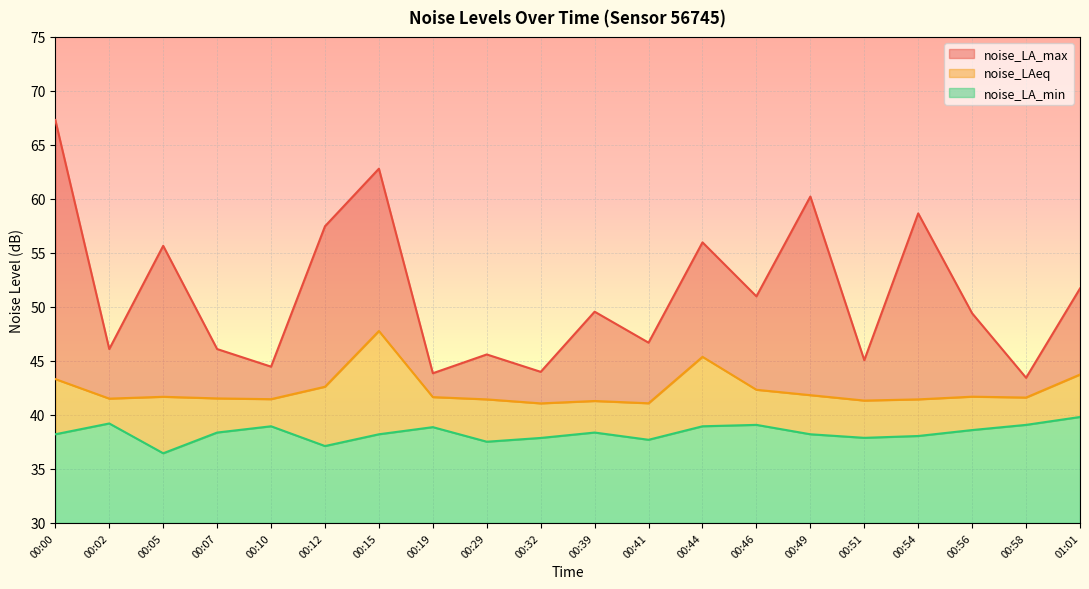

At which category does the chart reach its peak across all series?

00:00